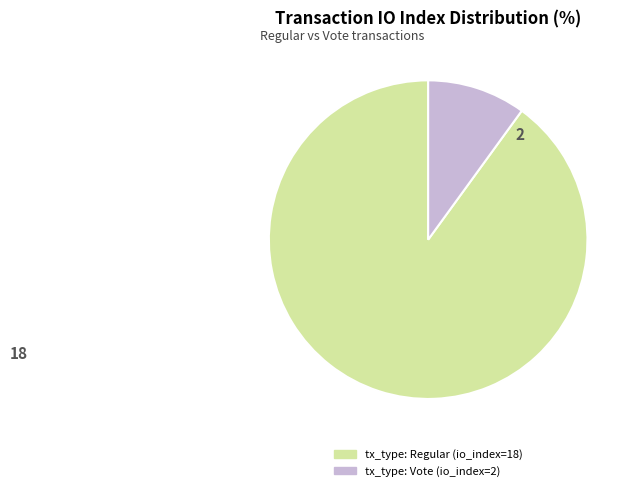

How many slices are in this pie chart?

2